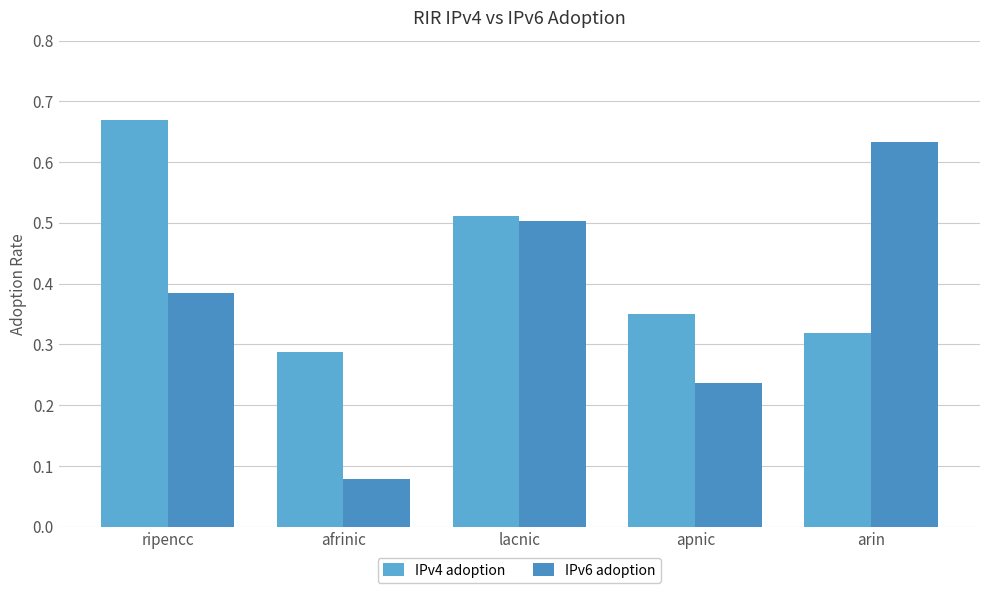

Between ripencc and arin, which series saw the biggest shift?

IPv4 adoption